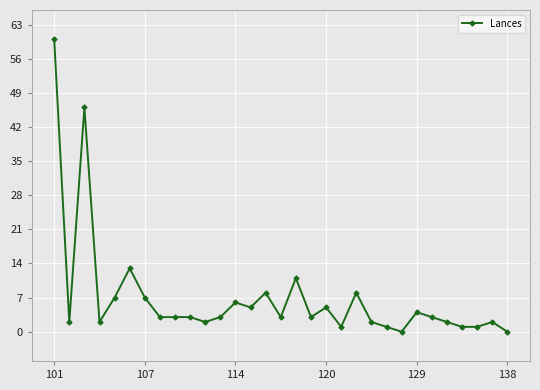

What is the difference between the maximum and second lowest values?

60